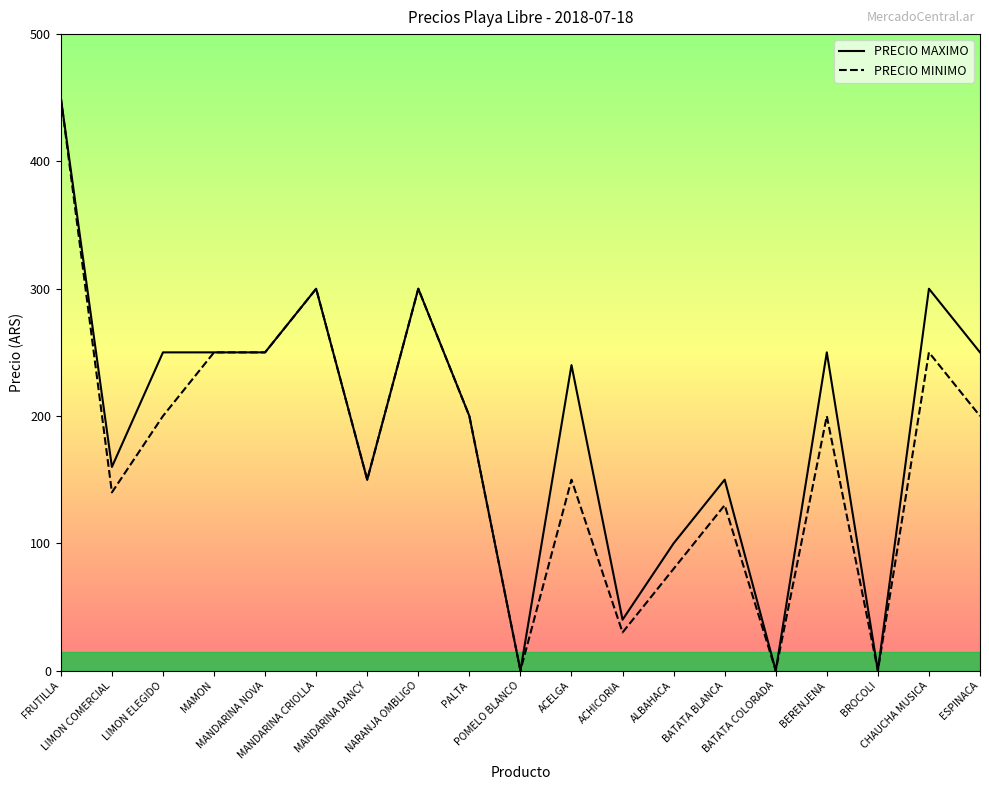

What is the greatest value displayed?

450